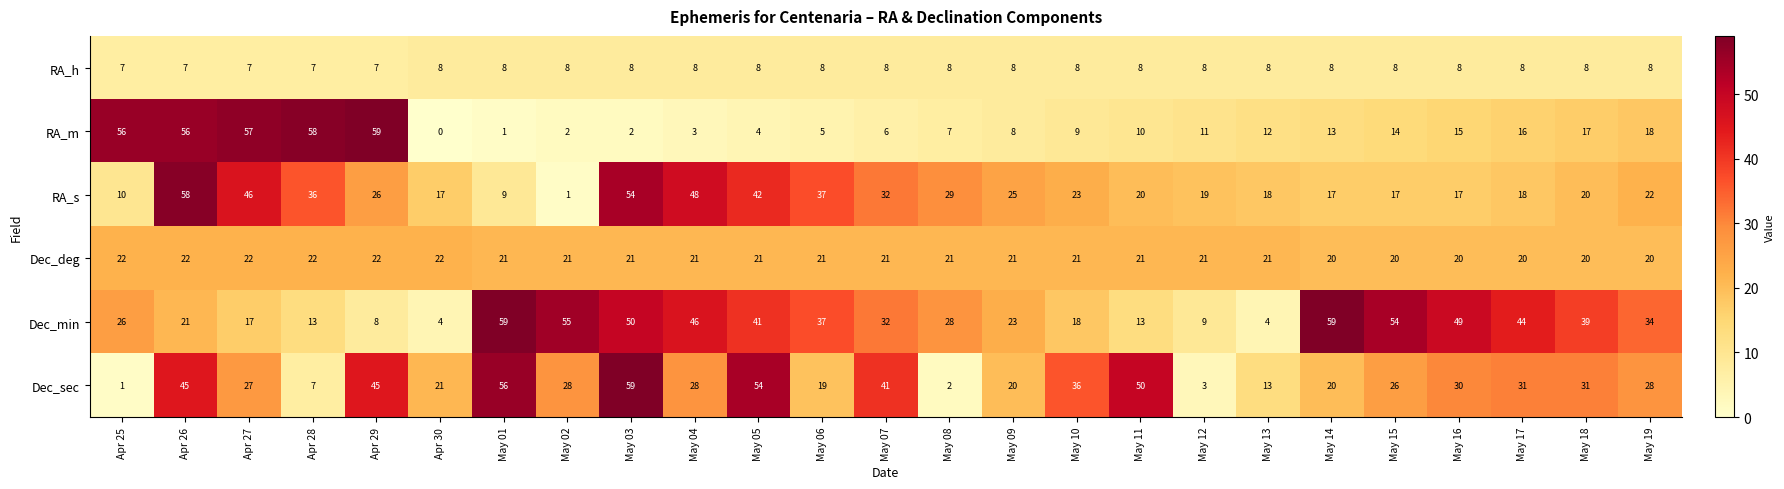

At May 15, list the series in order from smallest to largest.

RA_h, RA_m, RA_s, Dec_deg, Dec_sec, Dec_min